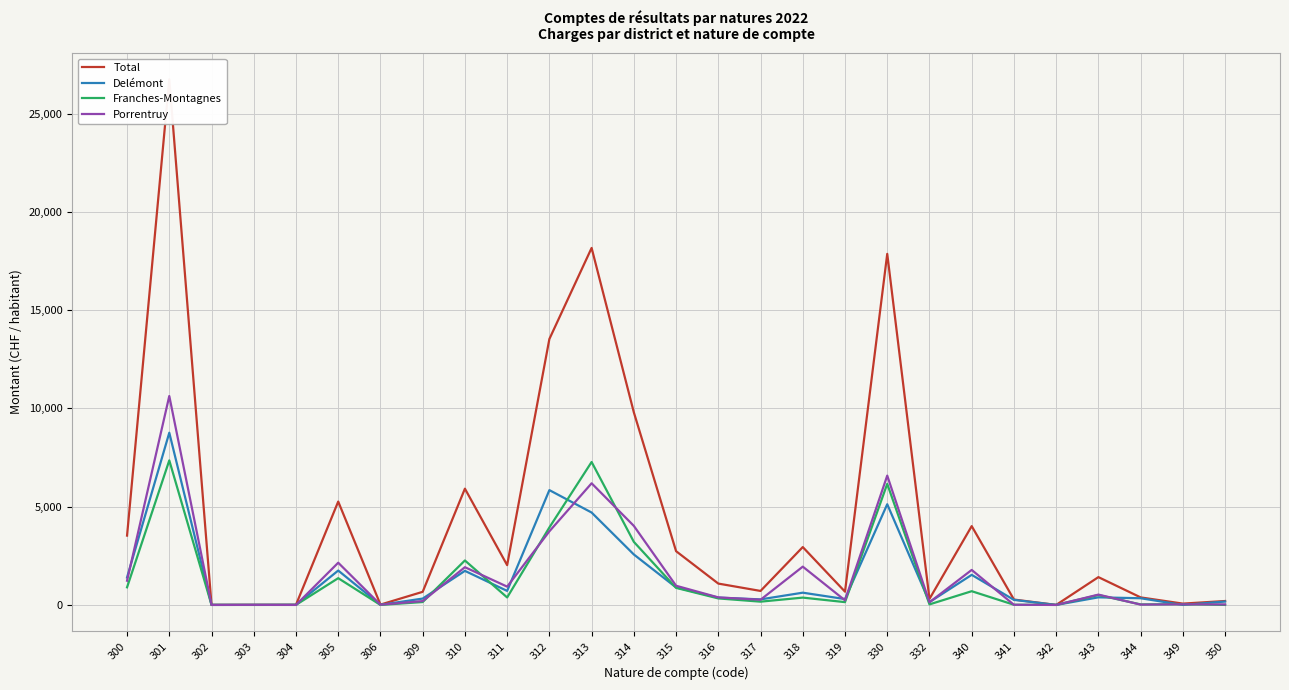

Rank the series at 312 from lowest to highest value.

Porrentruy, Franches-Montagnes, Delémont, Total